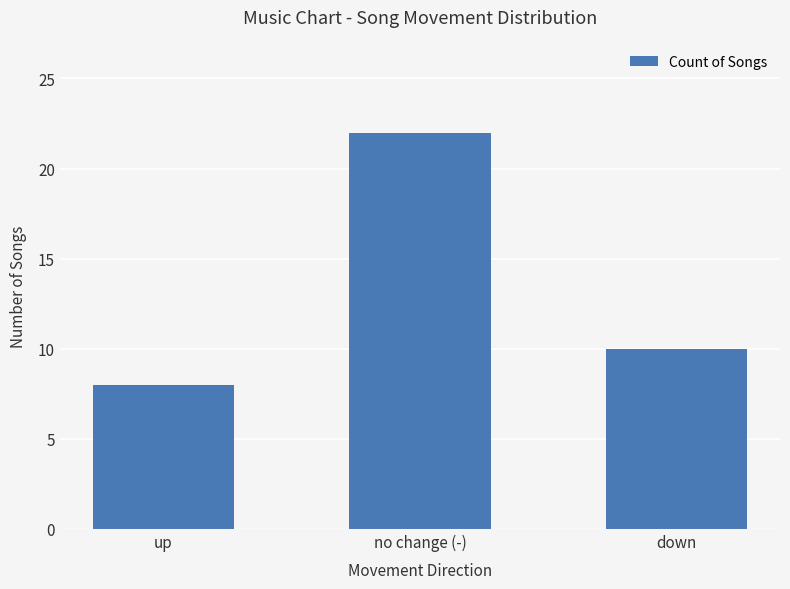

How many data points are less than 10?

1